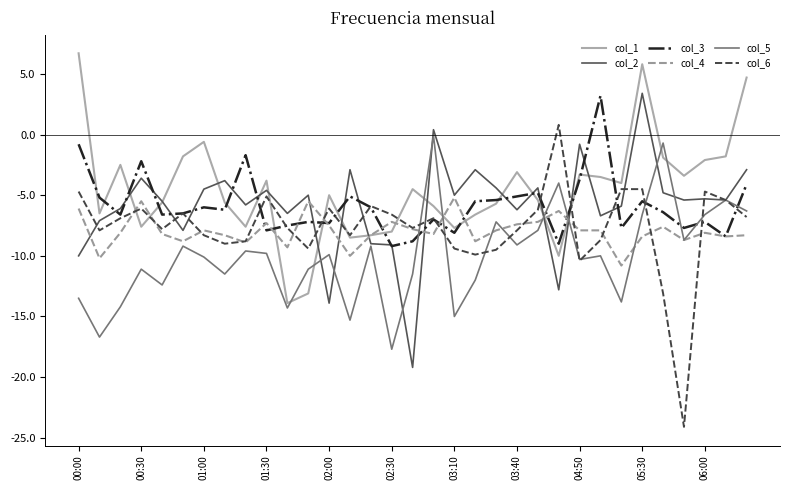

What is the maximum value shown in the chart?

6.7